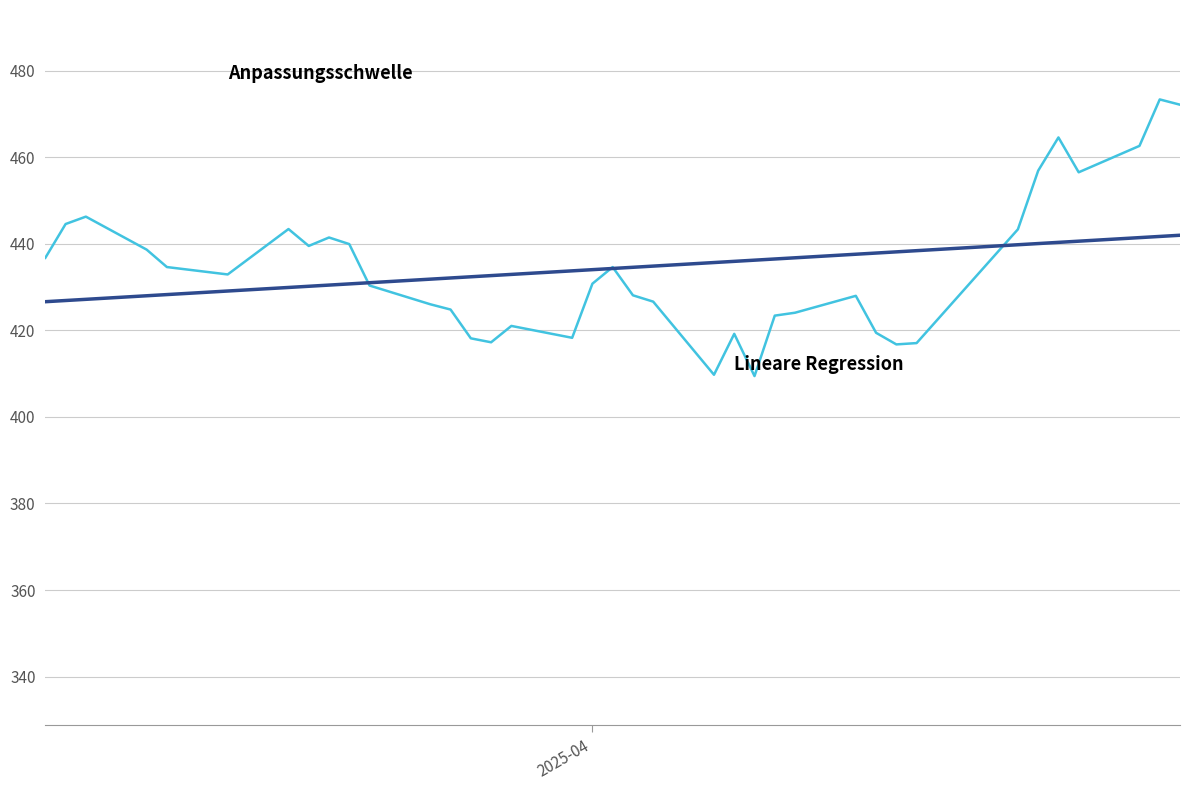

What is the maximum value shown in the chart?

473.4